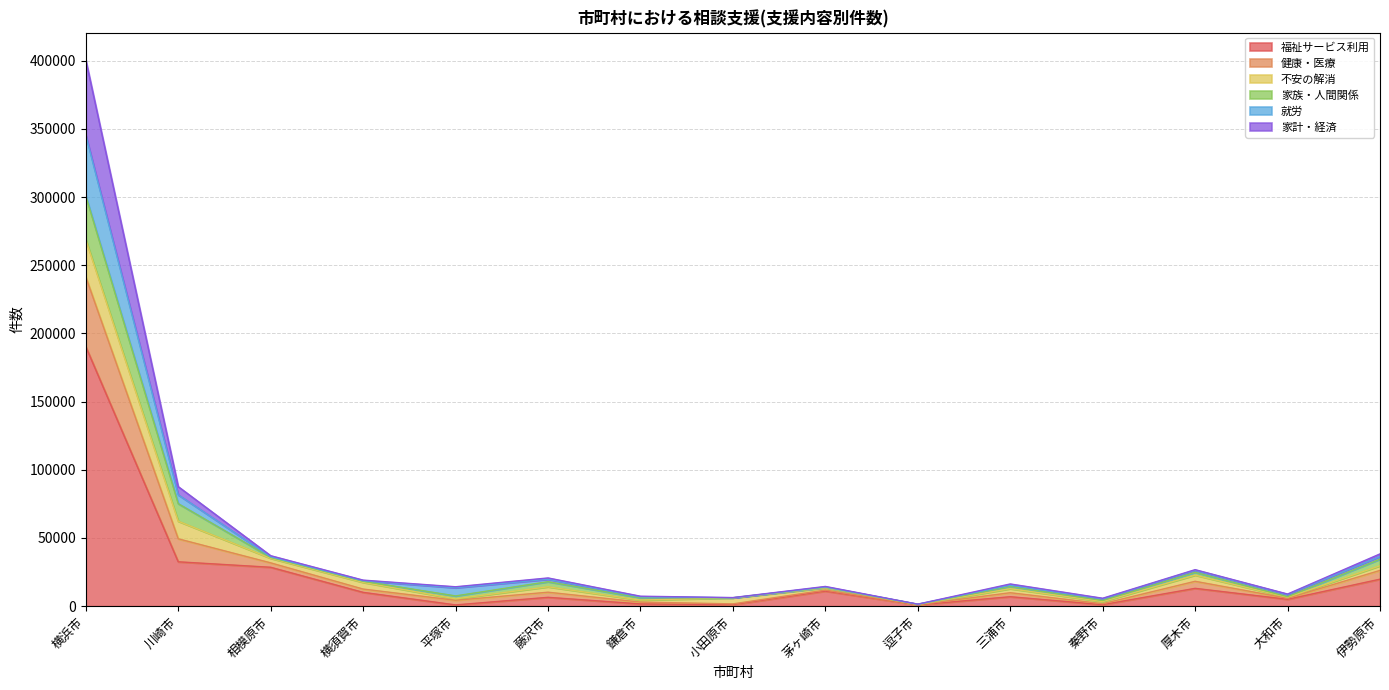

At which category is the sum across all series the highest?

横浜市